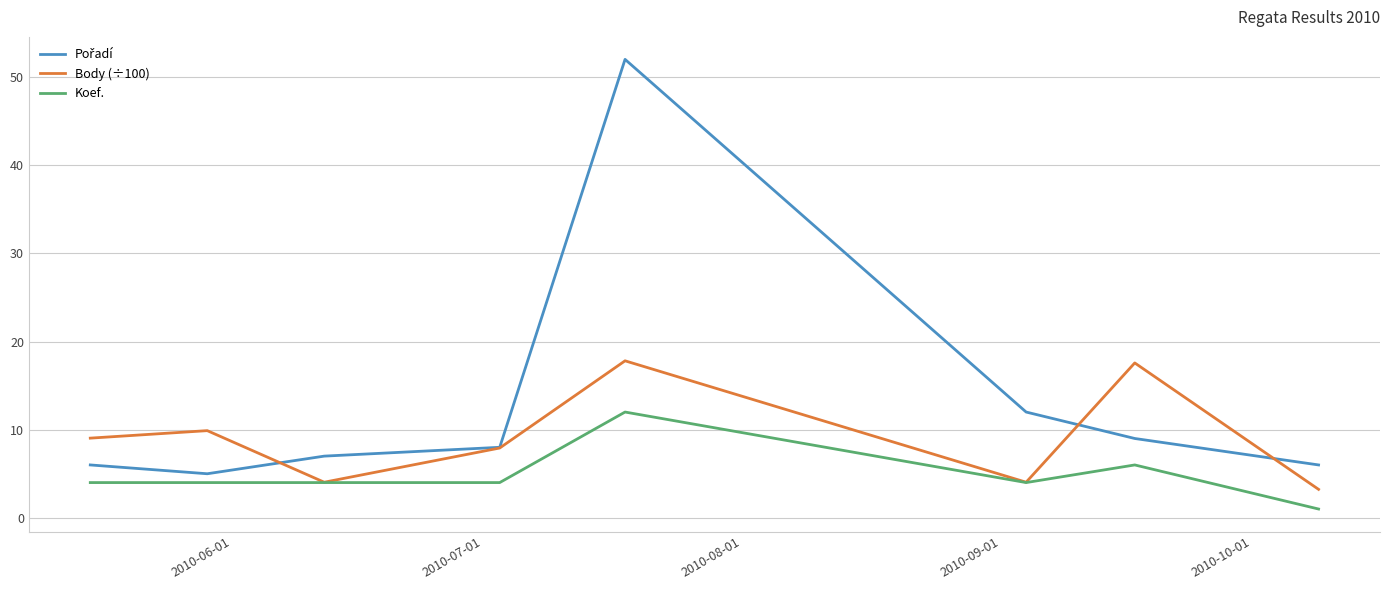

What is the greatest value displayed?

52.0